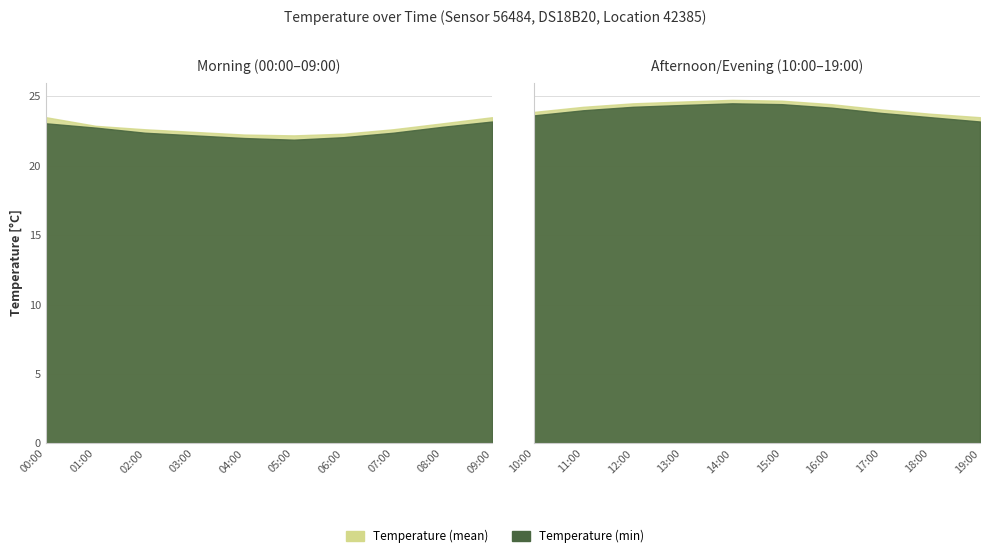

What is the total value across all series at 10:00?

47.5